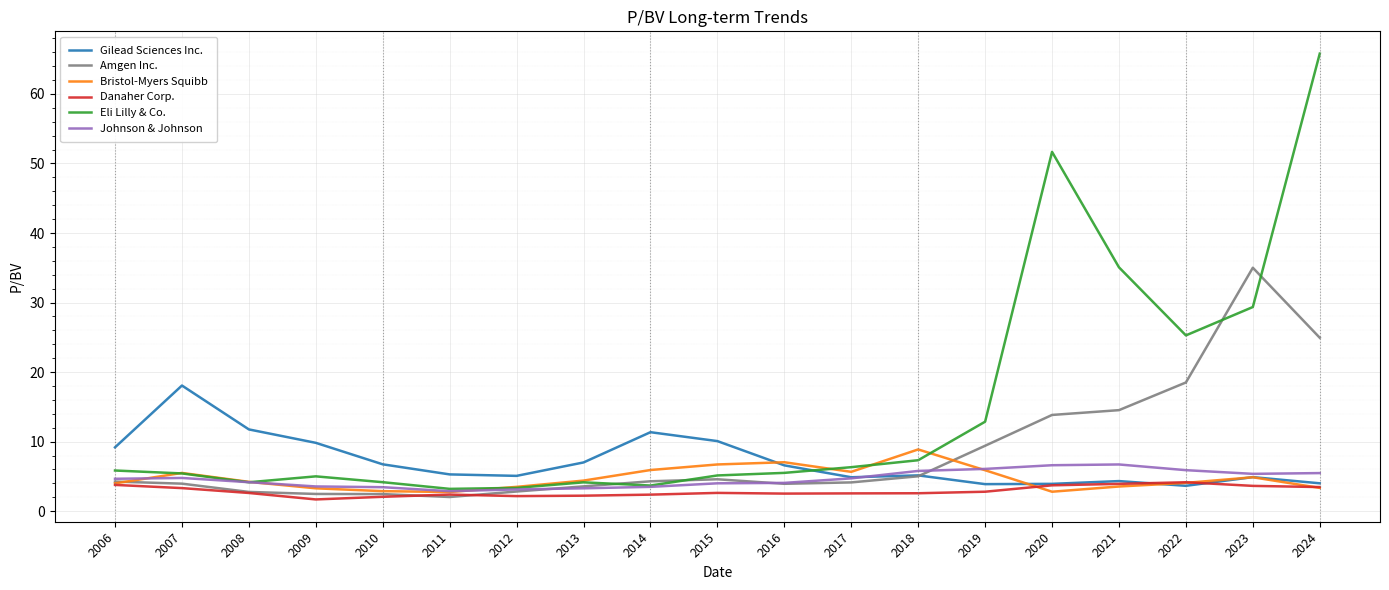

Which series changed the most between 2007 and 2009?

Gilead Sciences Inc.